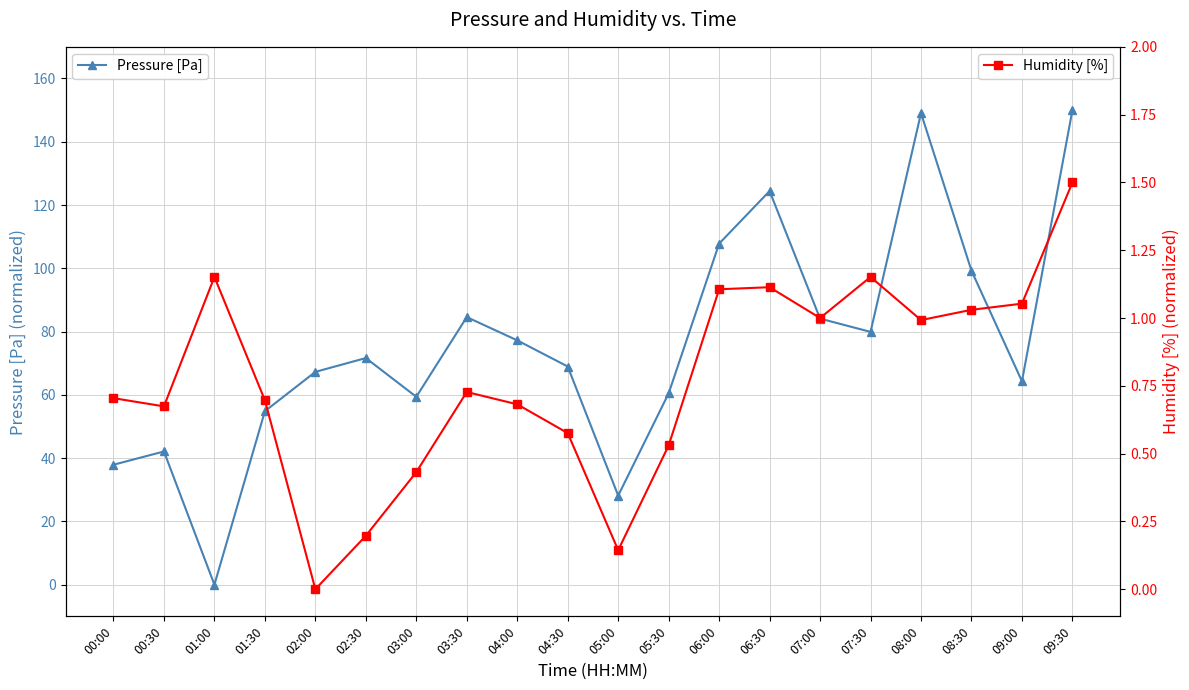

How many interior local valleys does the Pressure [Pa] series have?

5